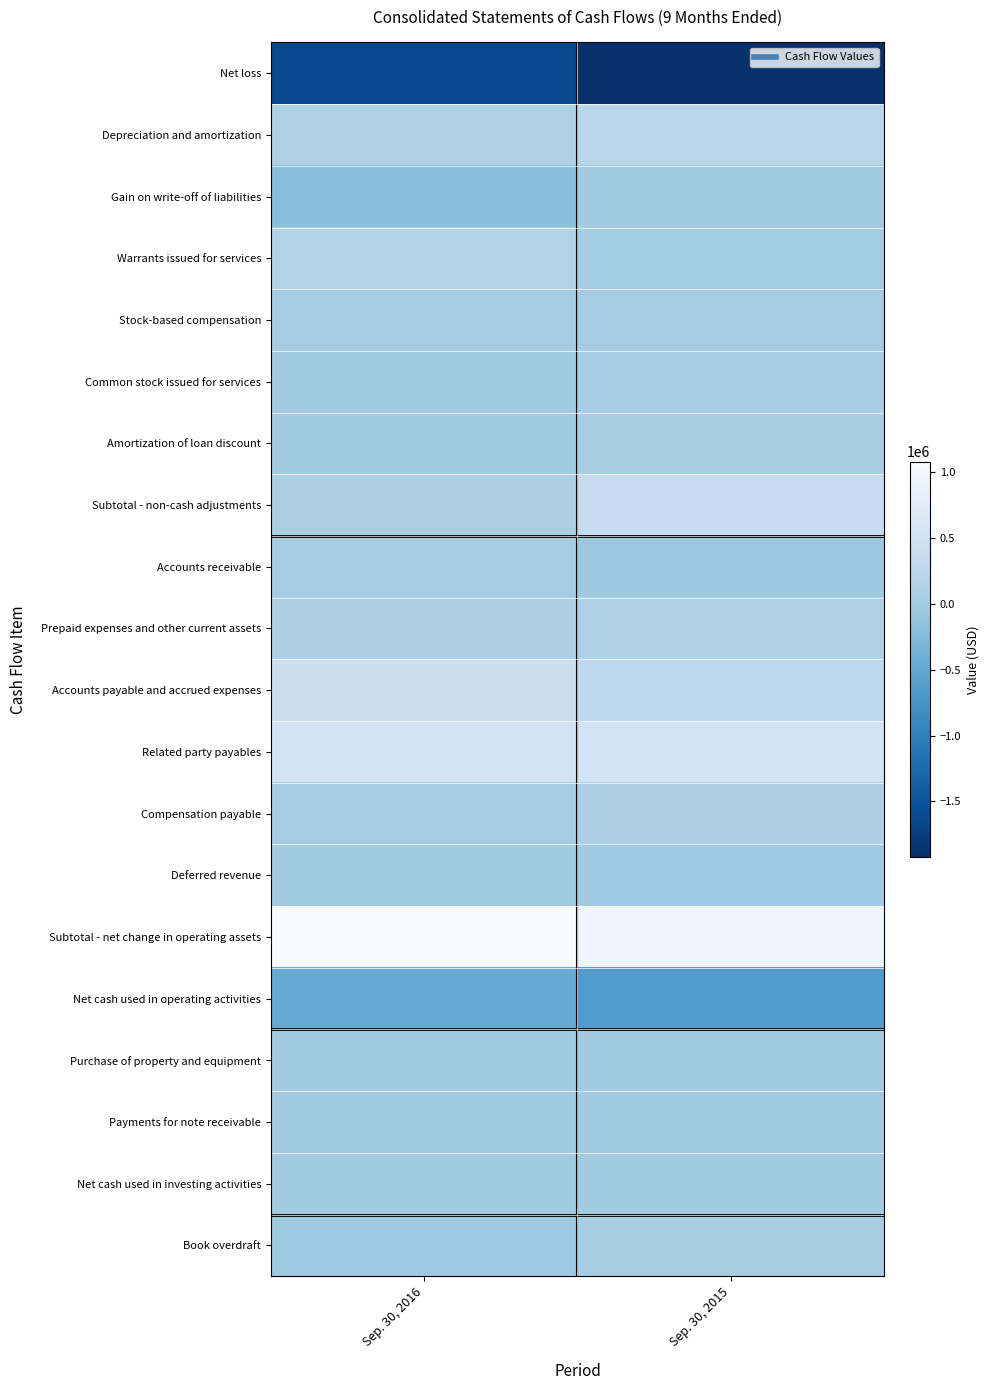

Between Sep. 30, 2016 and Sep. 30, 2015, which series saw the biggest shift?

Net loss